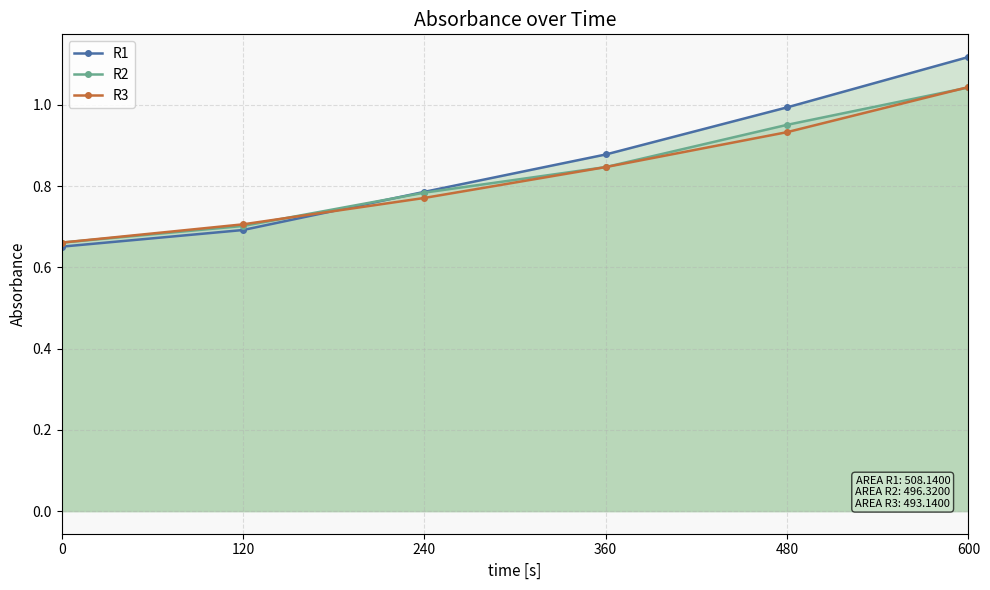

Where do R1 and R2 first cross each other?

120 and 240